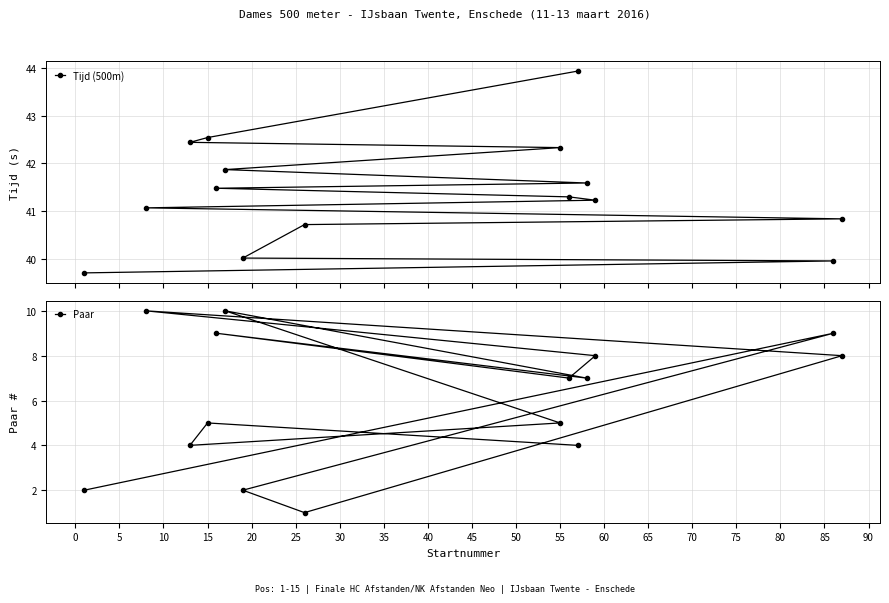

What is the value of the Tijd (500m) point at the 6th from the left?

41.9